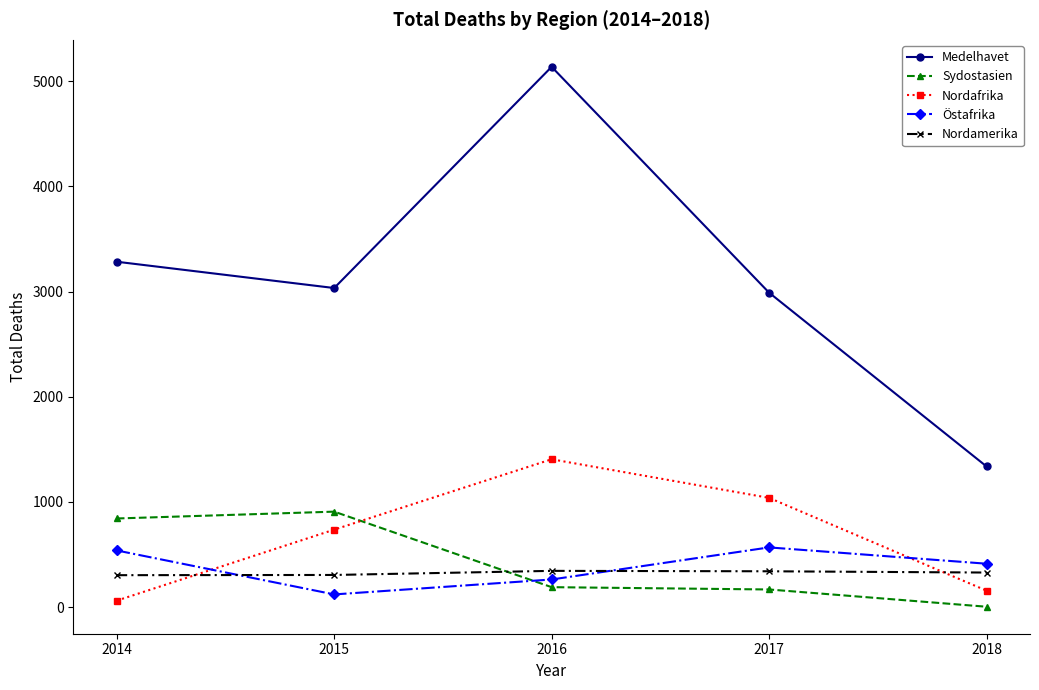

At which category is the sum across all series the highest?

2016